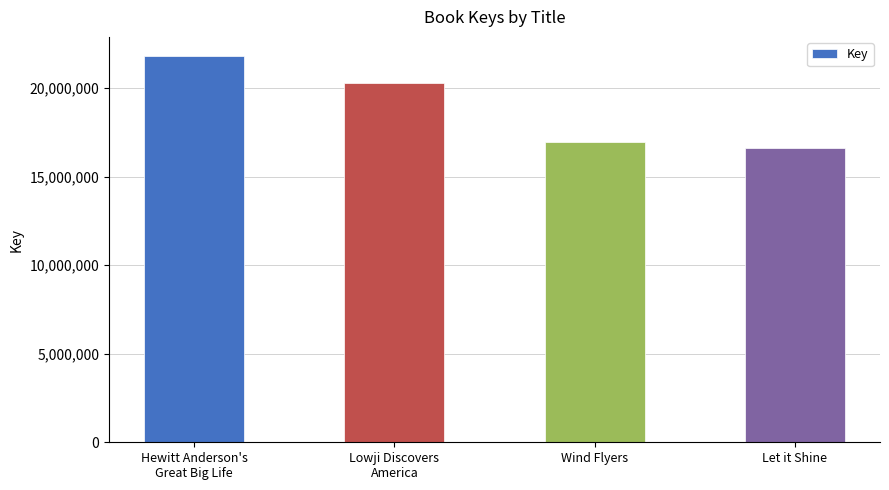

What is the ratio of the value at Hewitt Anderson's
Great Big Life to the value at Lowji Discovers
America?

1.1